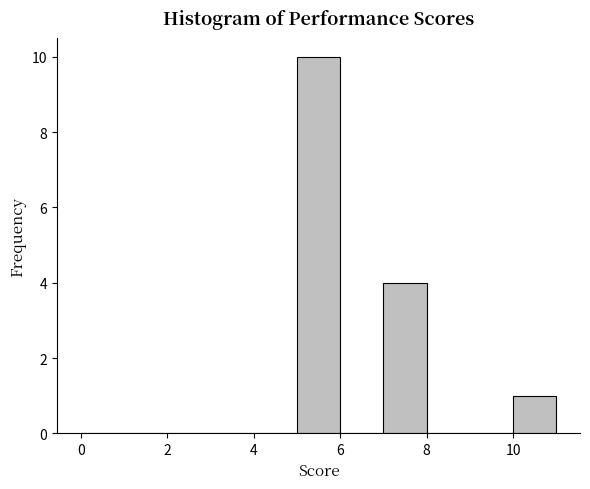

How tall is the bar that spans 5 to 6 on the x-axis? The values are not printed on the chart, so give them approximately, as read against the axis.

10